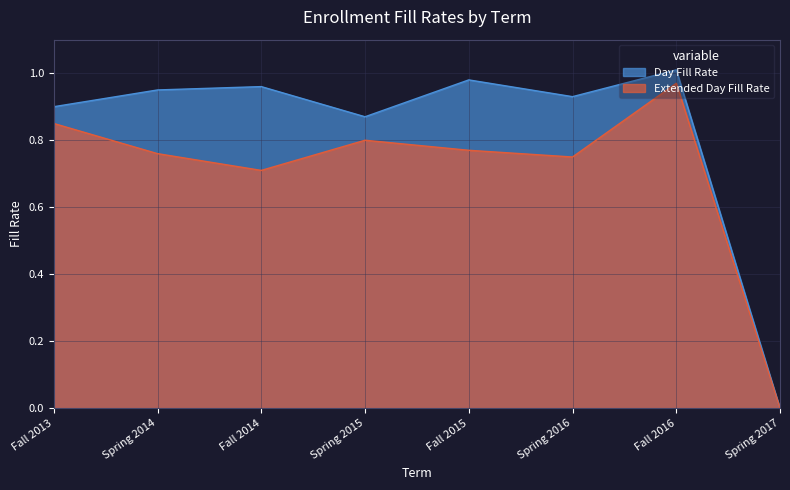

List the series in order of their overall mean, highest first.

Day Fill Rate, Extended Day Fill Rate